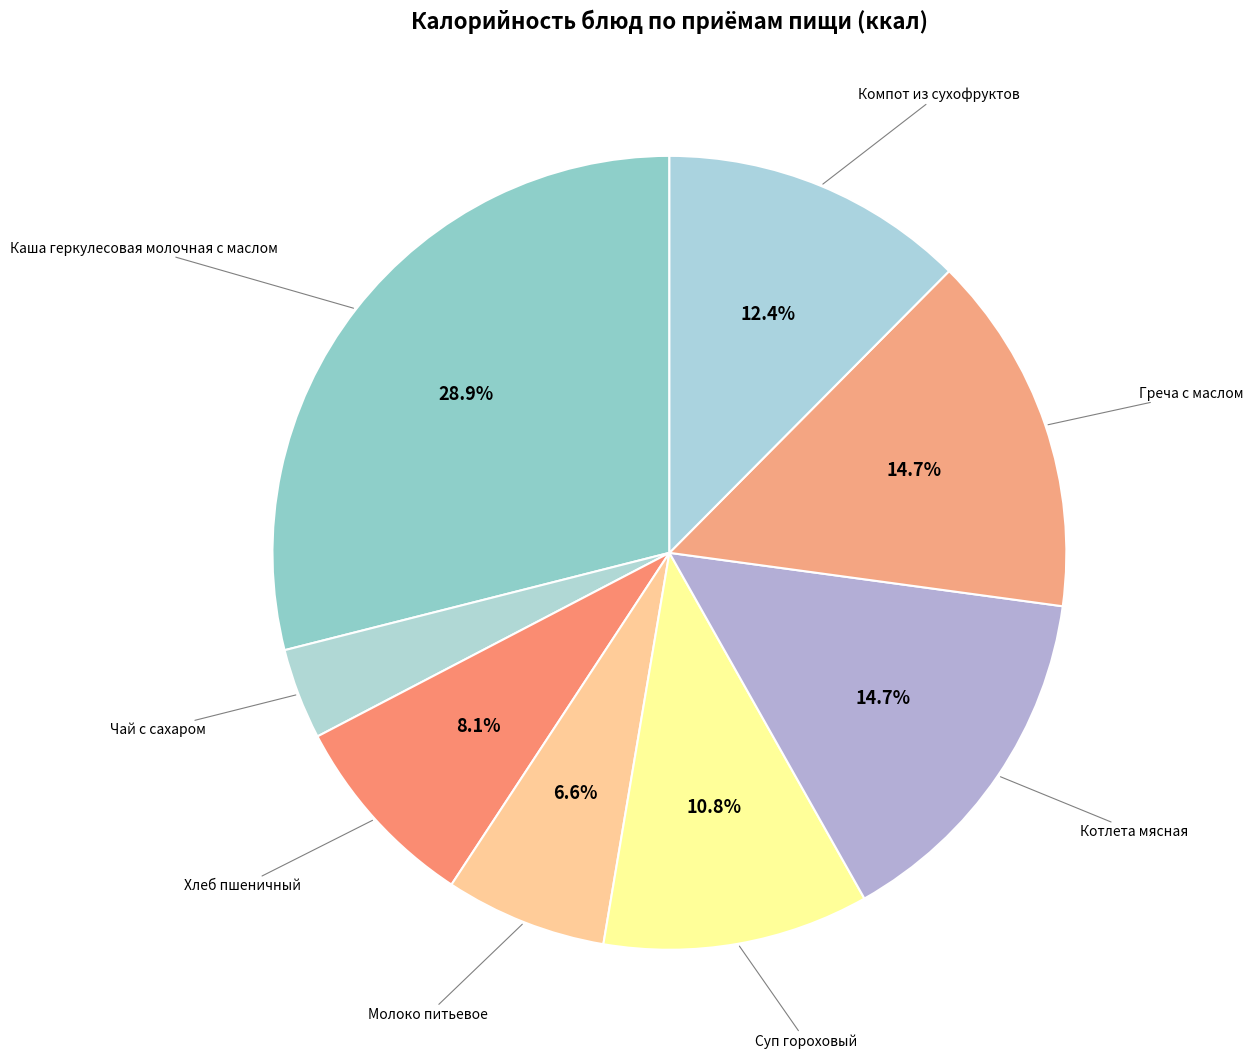

Count the number of slices in the pie.

8